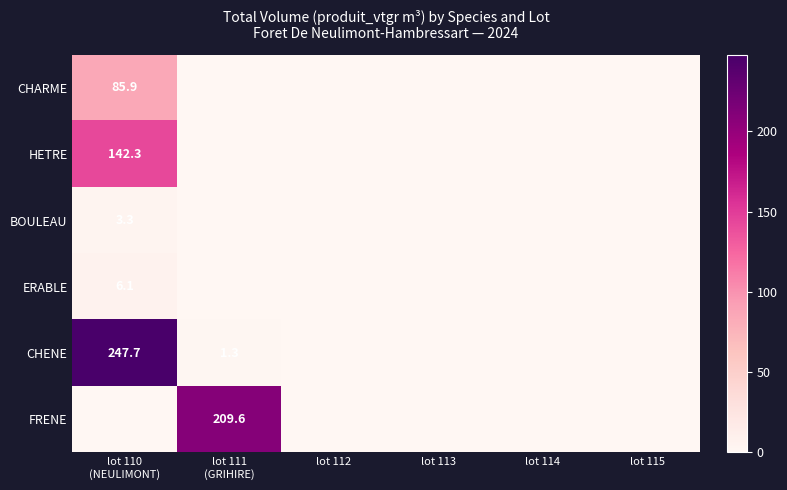

At which category is the sum across all series the highest?

lot 110
(NEULIMONT)